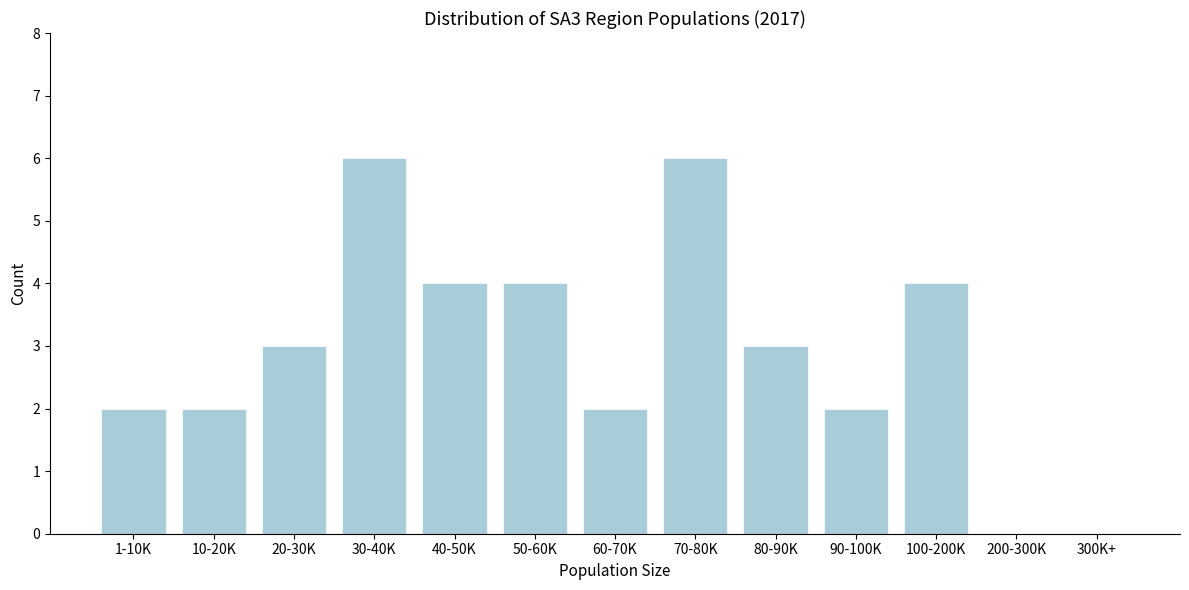

Reading right to left, what are all the values shown in this chart?

300K+=0	200-300K=0	100-200K=4	90-100K=2	80-90K=3	70-80K=6	60-70K=2	50-60K=4	40-50K=4	30-40K=6	20-30K=3	10-20K=2	1-10K=2